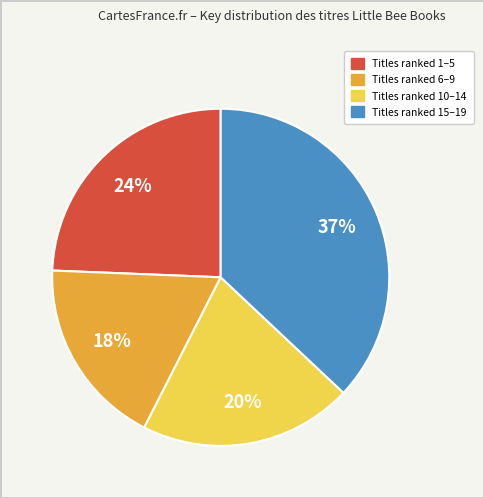

To the nearest percent, what is the difference between the largest and smallest slice percentages?

19%